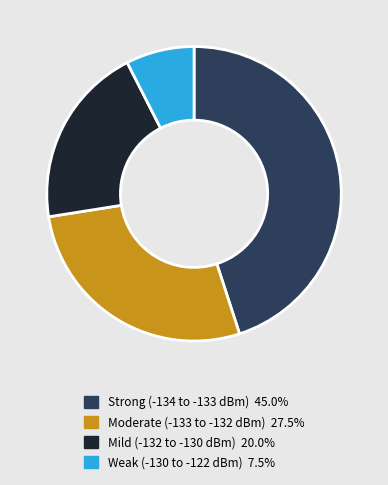

Does any single category account for the majority?

No